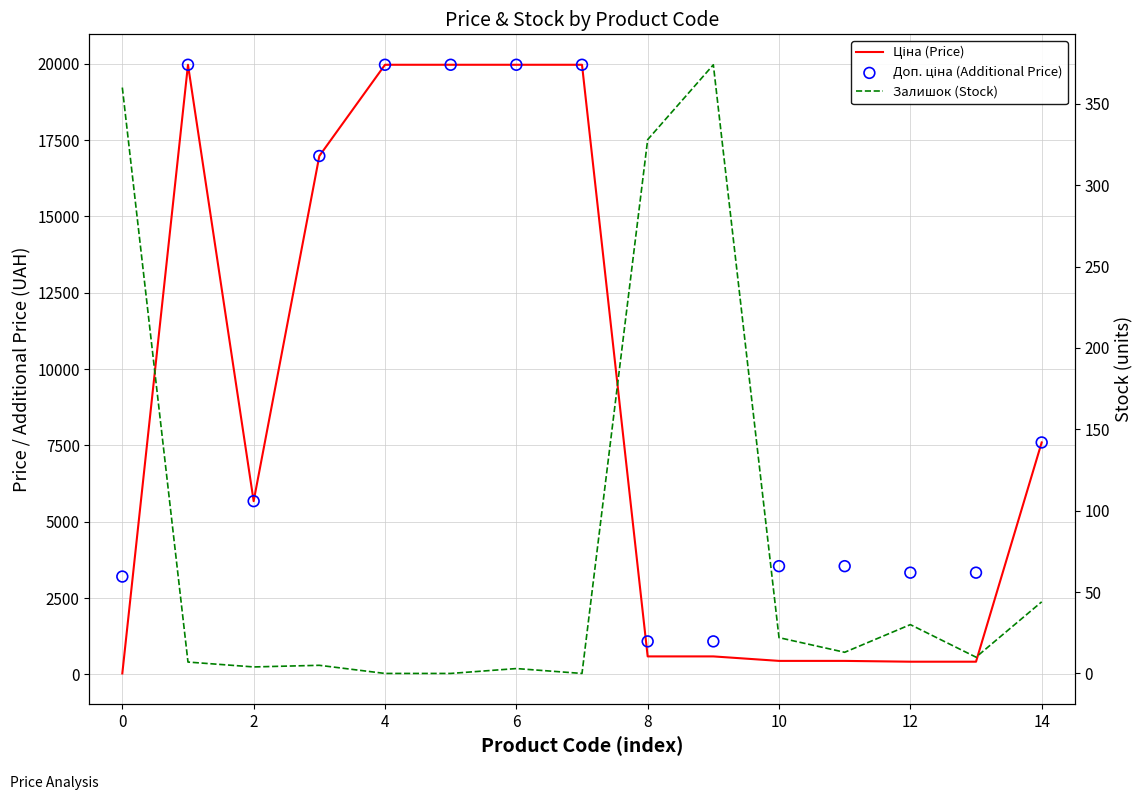

Which series has the largest total across all categories?

Доп. ціна (Additional Price)